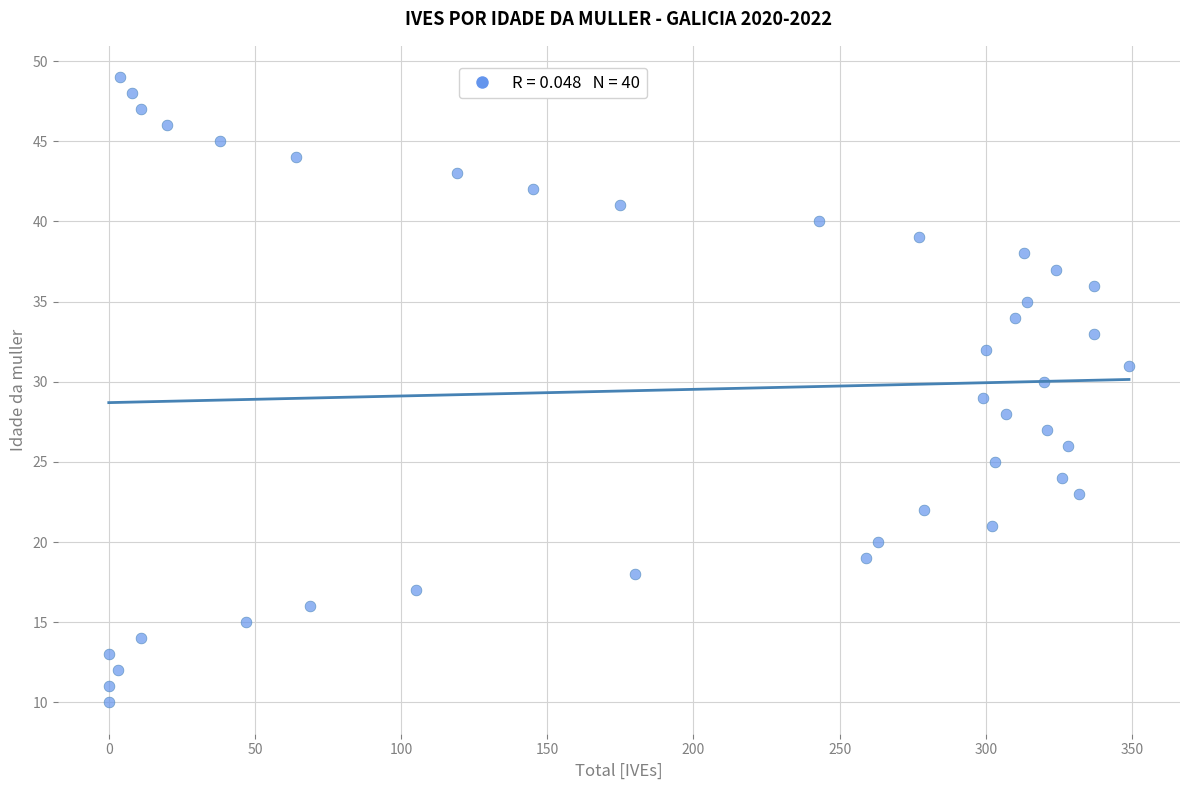

What is the range of X values (max minus min)?

349